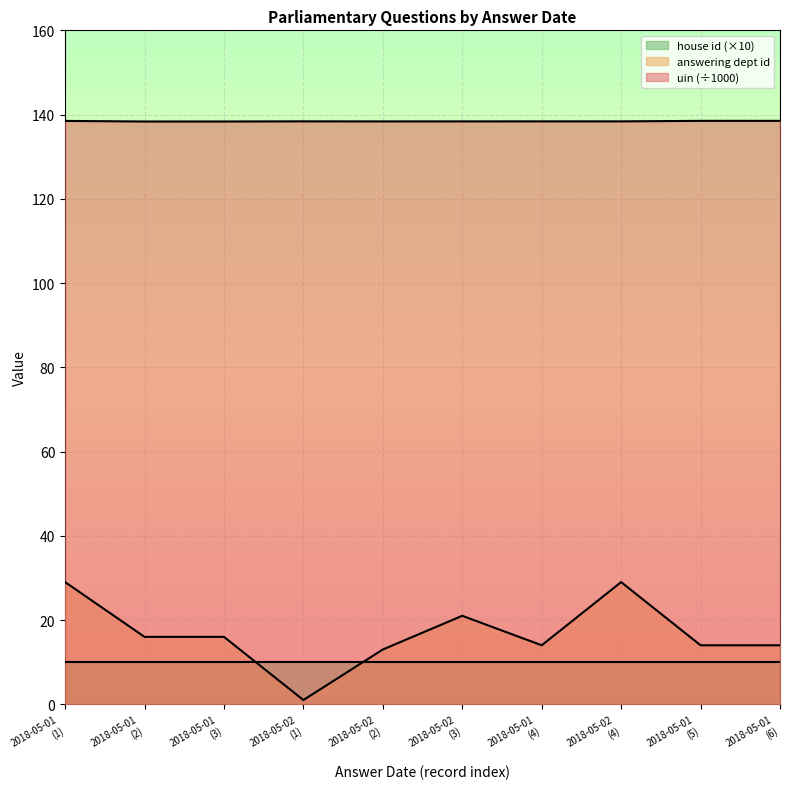

Which series has the largest total across all categories?

uin (÷1000)